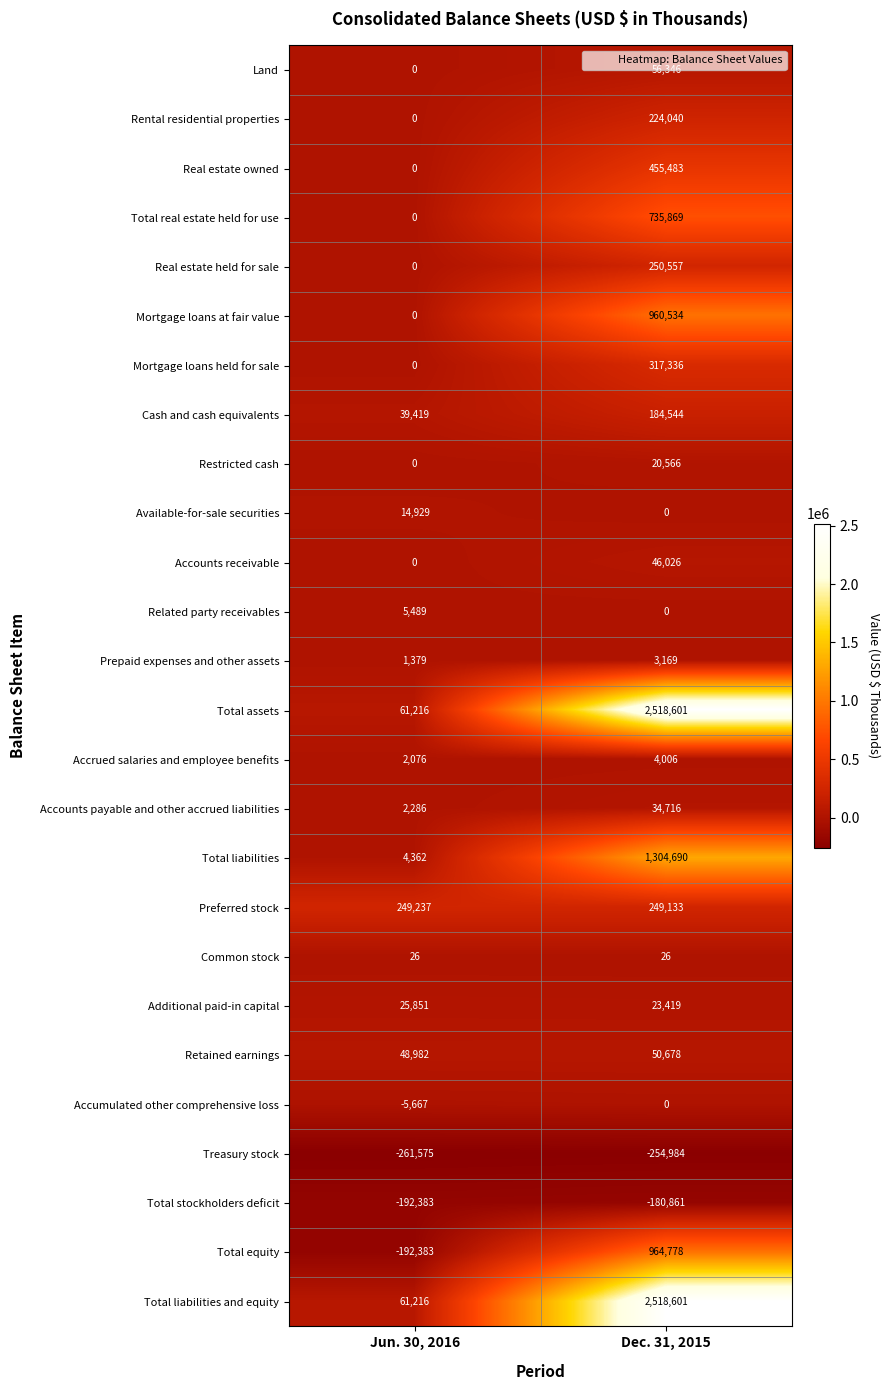

How many series are shown in this chart?

26